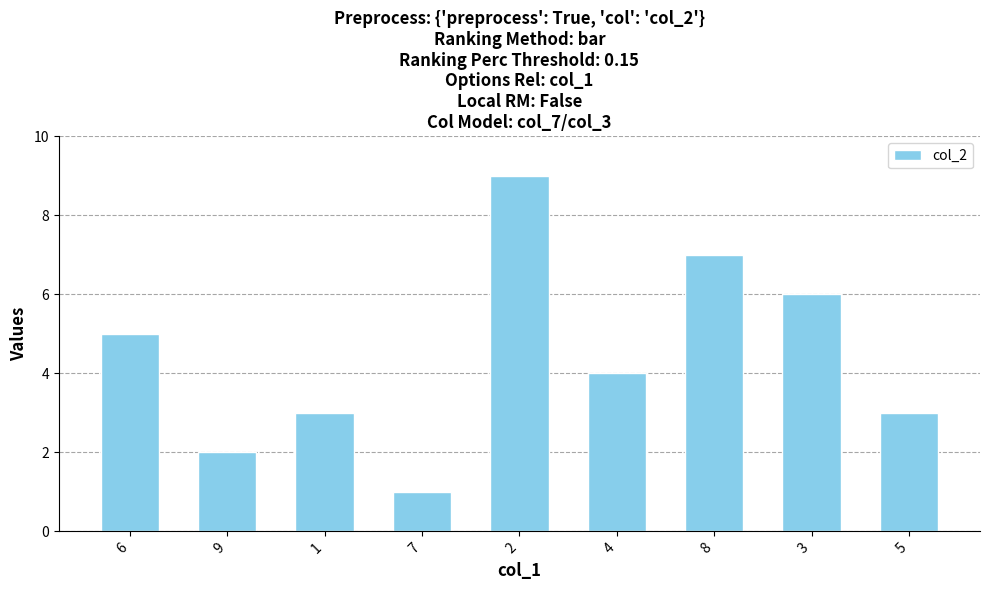

How many bars are there in total?

9